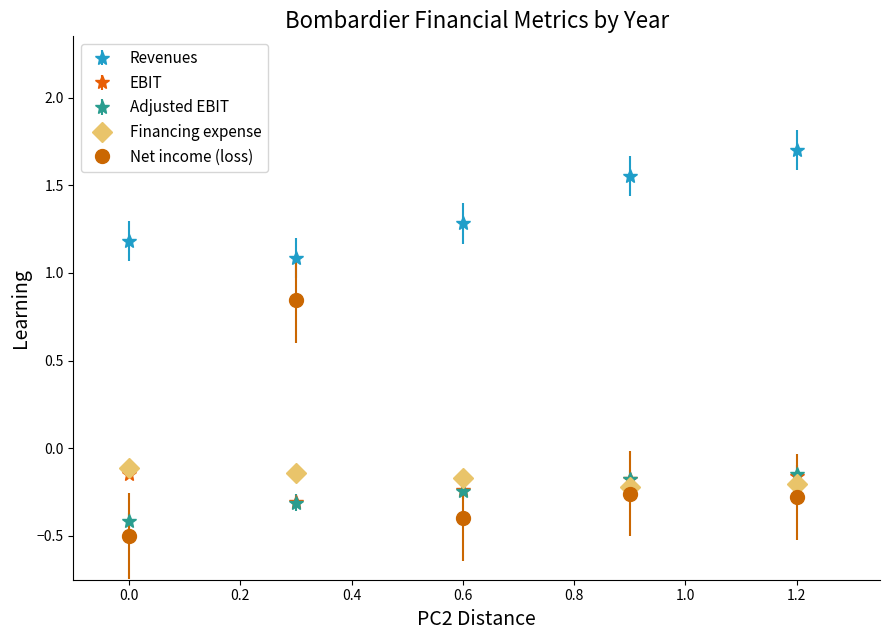

At how many categories does at least one series exceed 0?

5